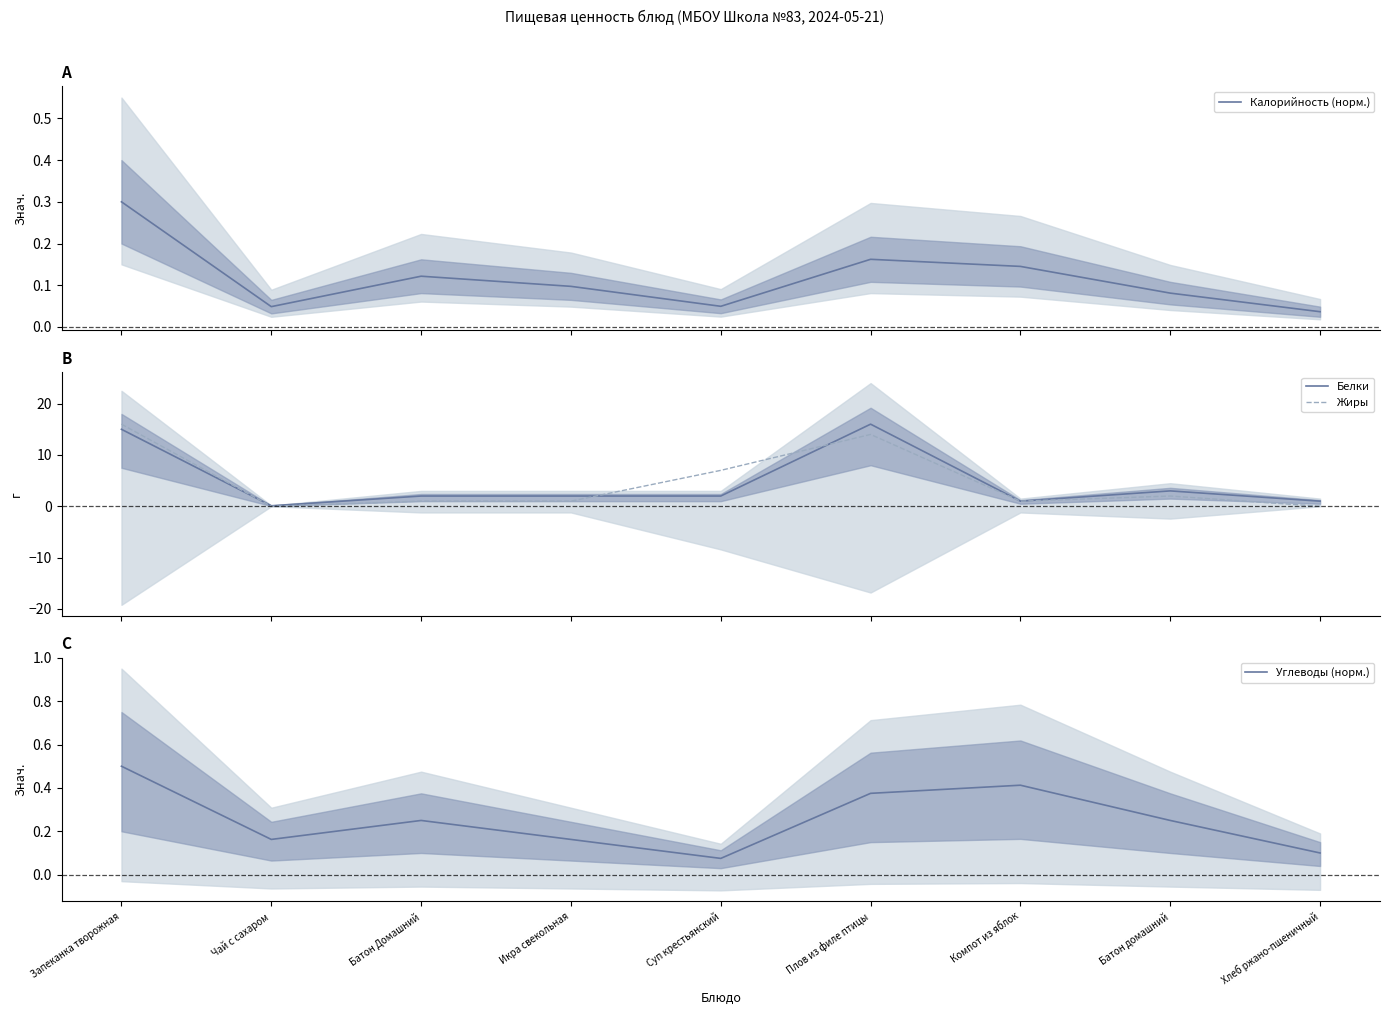

Is the value of Калорийность (норм.) at Батон домашний greater than the value of Углеводы (норм.) at Икра свекольная?

No